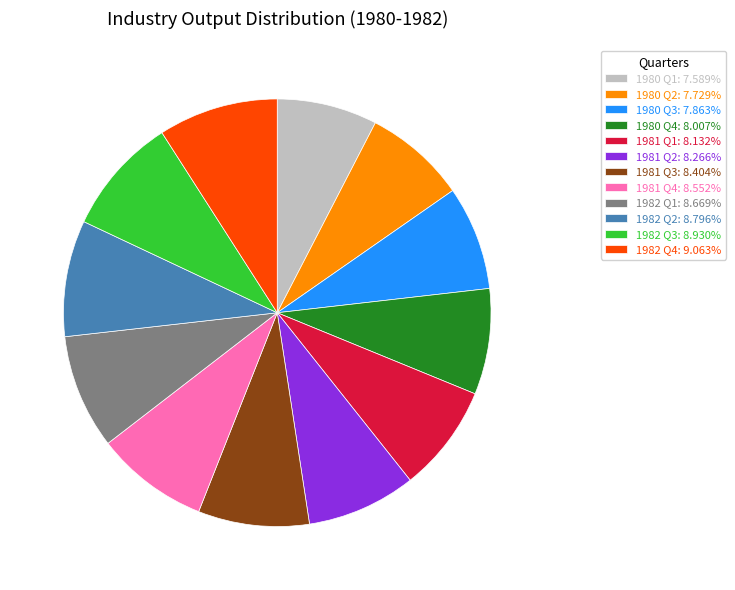

Approximately how many times larger is the value at 1980 Q4: 8.007% compared to 1982 Q4: 9.063%?

0.9